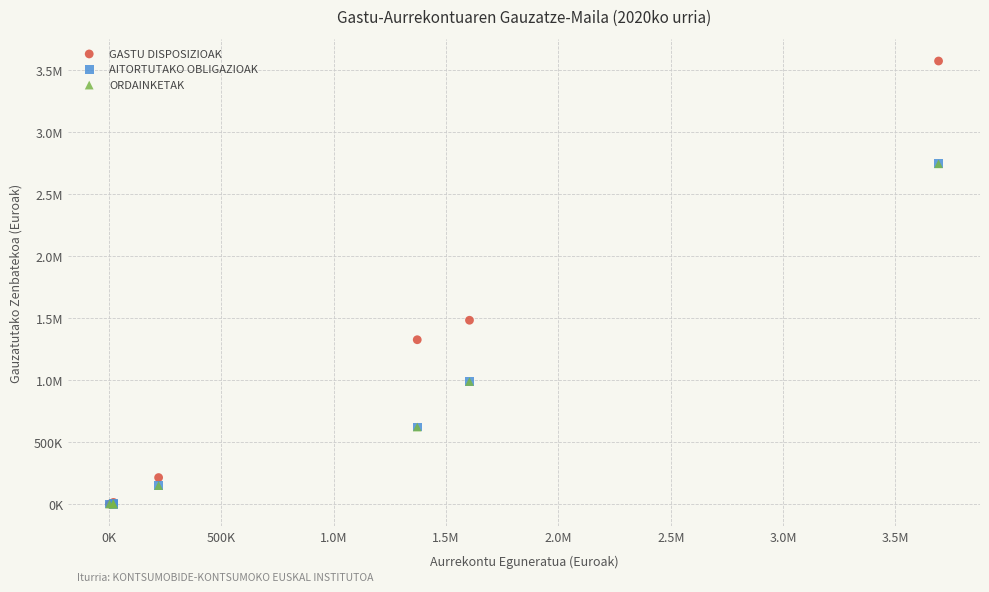

What are all the series names shown in the legend?

GASTU DISPOSIZIOAK, AITORTUTAKO OBLIGAZIOAK, ORDAINKETAK